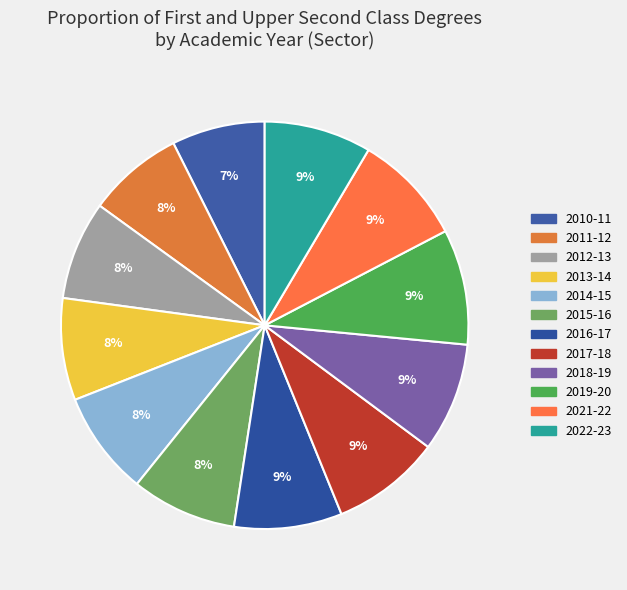

Which slice is the smallest?

2010-11